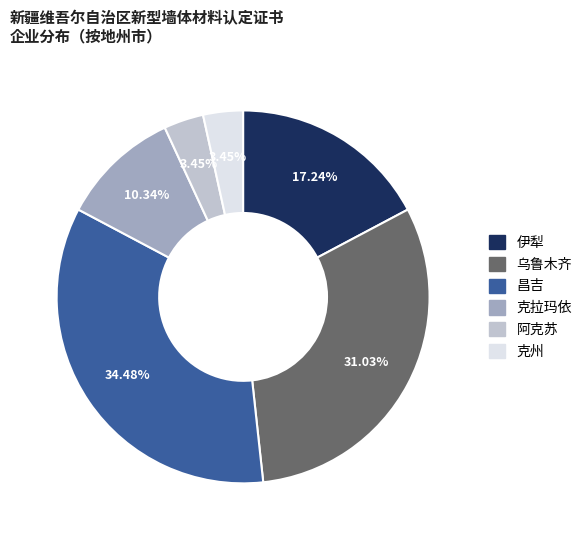

What is the ratio of the value at 乌鲁木齐 to the value at 克州?

9.0